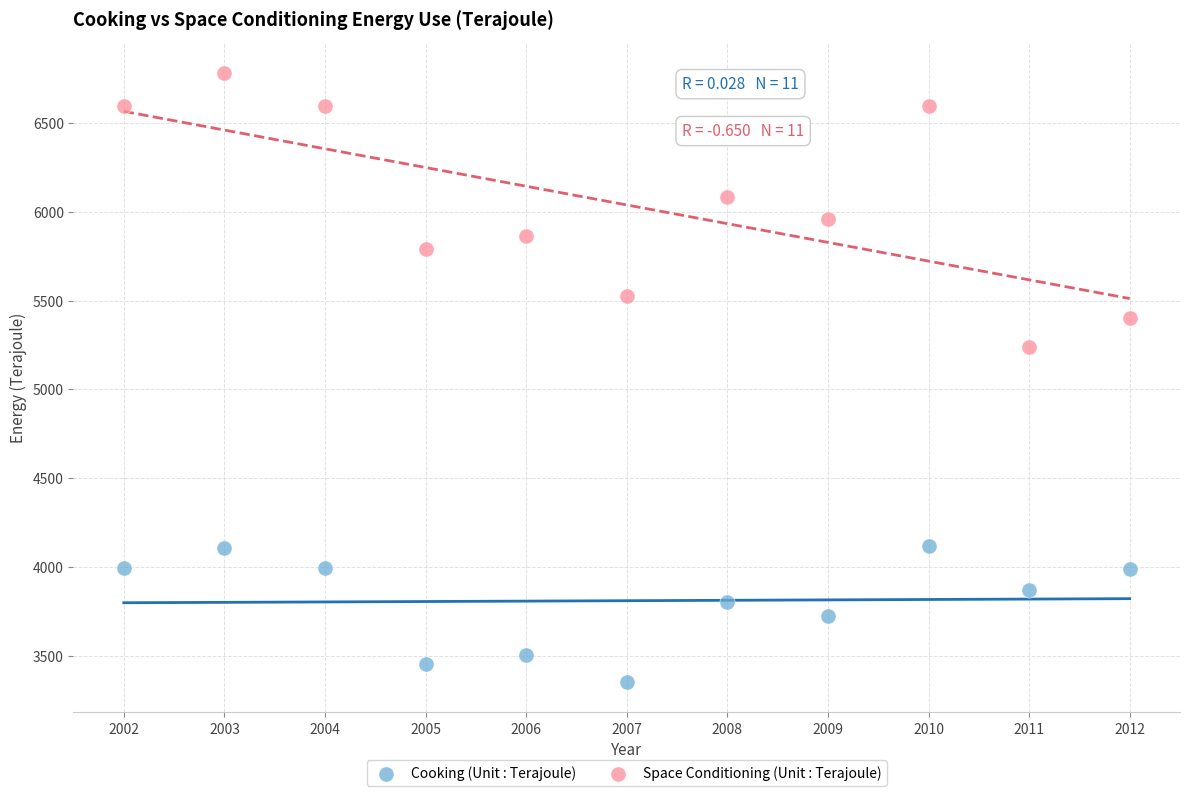

Across all series, what Y value is closest to 5068?

5237